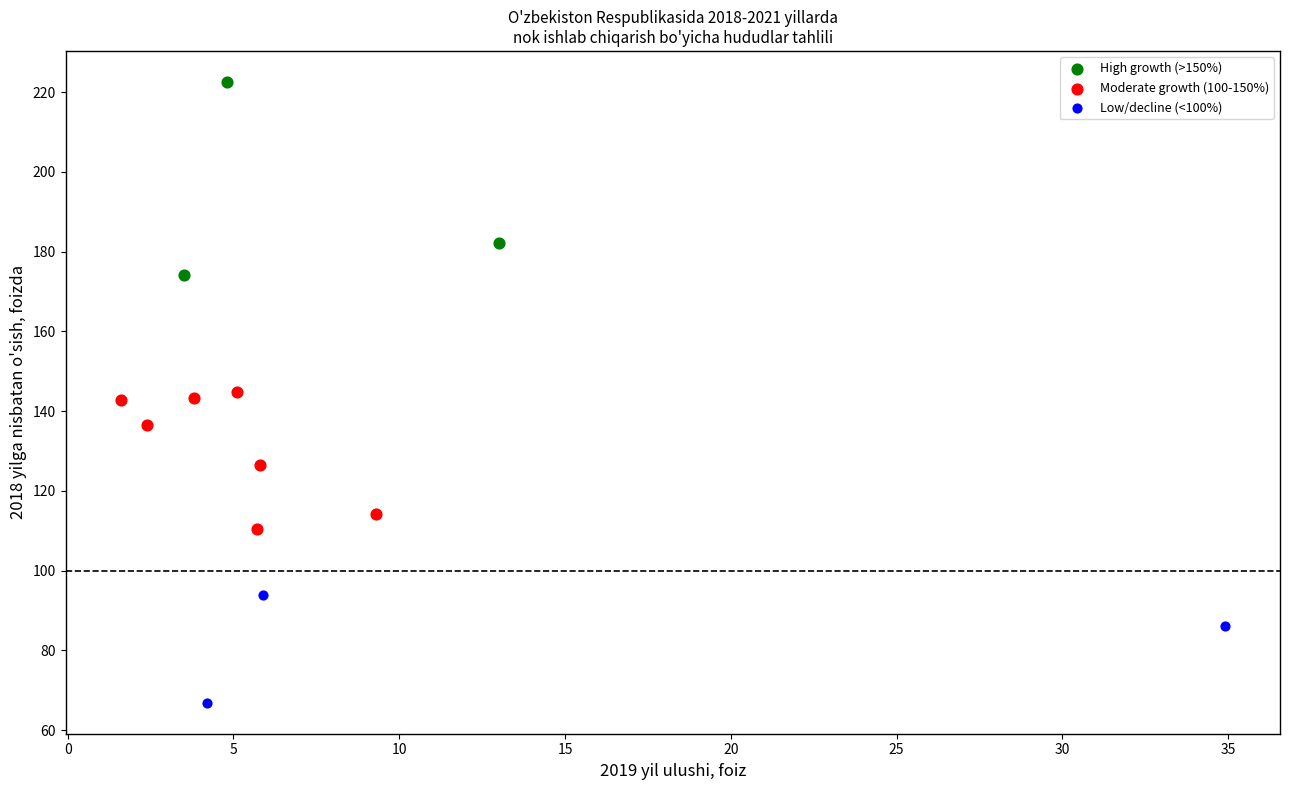

Which series contains the highest Y value?

High growth (>150%)